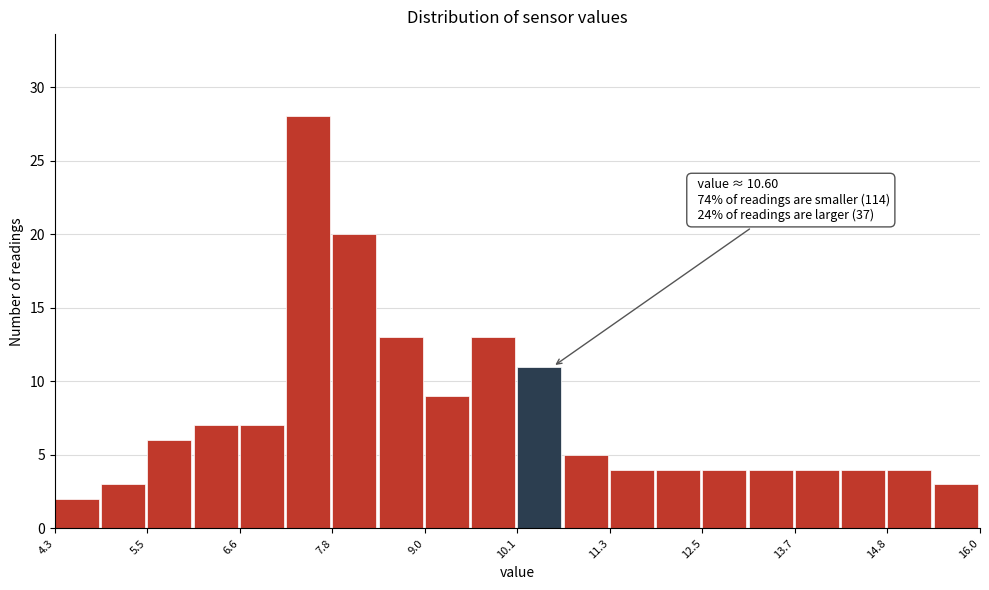

Around what value on the x-axis is the tallest bar? Give the approximate position of its centre, as read against the axis.

7.6